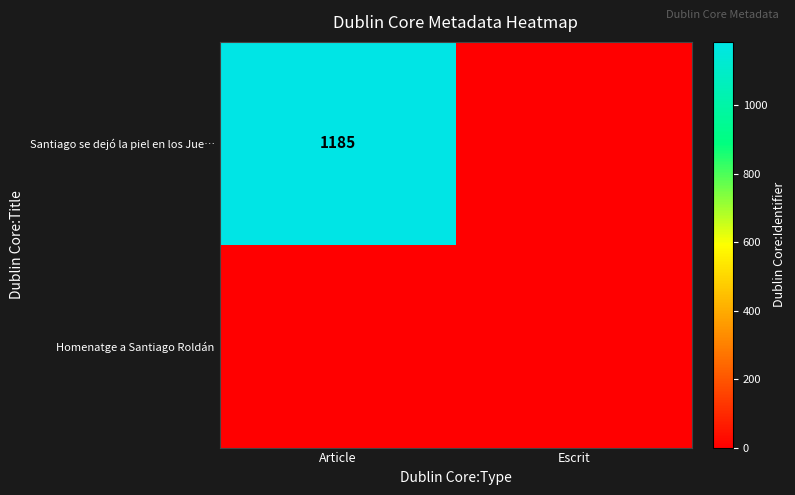

What is the spread (max minus min) of values at Article?

1185